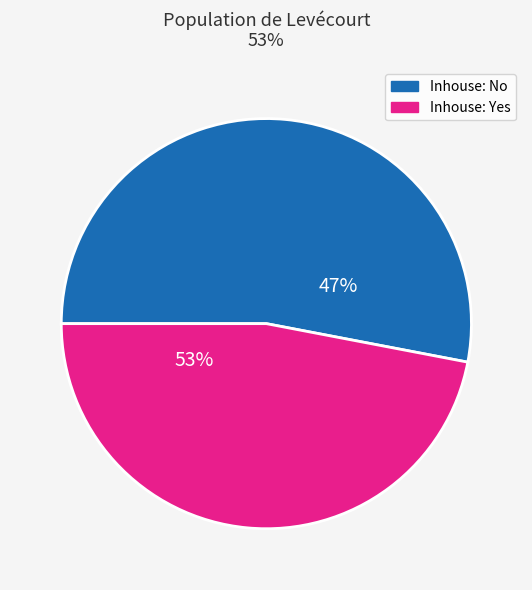

True or false: BARODA UP GRAMIN accounts for 13% of the total.

False